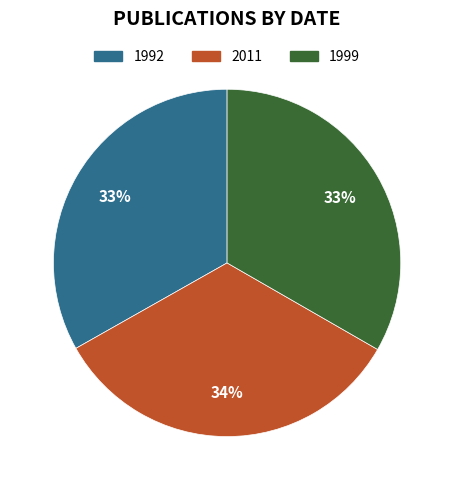

Is there a majority slice in this chart?

No